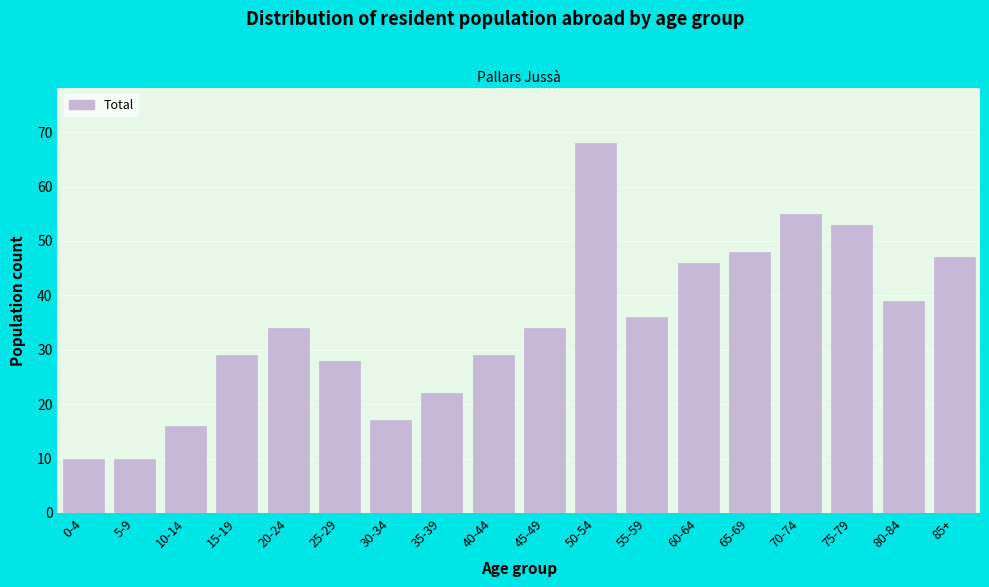

Reading left to right, transcribe all the data shown in this chart.

0-4=10	5-9=10	10-14=16	15-19=29	20-24=34	25-29=28	30-34=17	35-39=22	40-44=29	45-49=34	50-54=68	55-59=36	60-64=46	65-69=48	70-74=55	75-79=53	80-84=39	85+=47